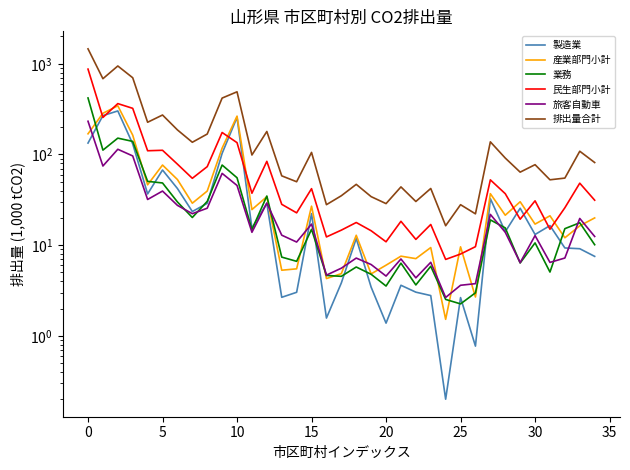

Between 13 and 14, which series saw the biggest shift?

排出量合計